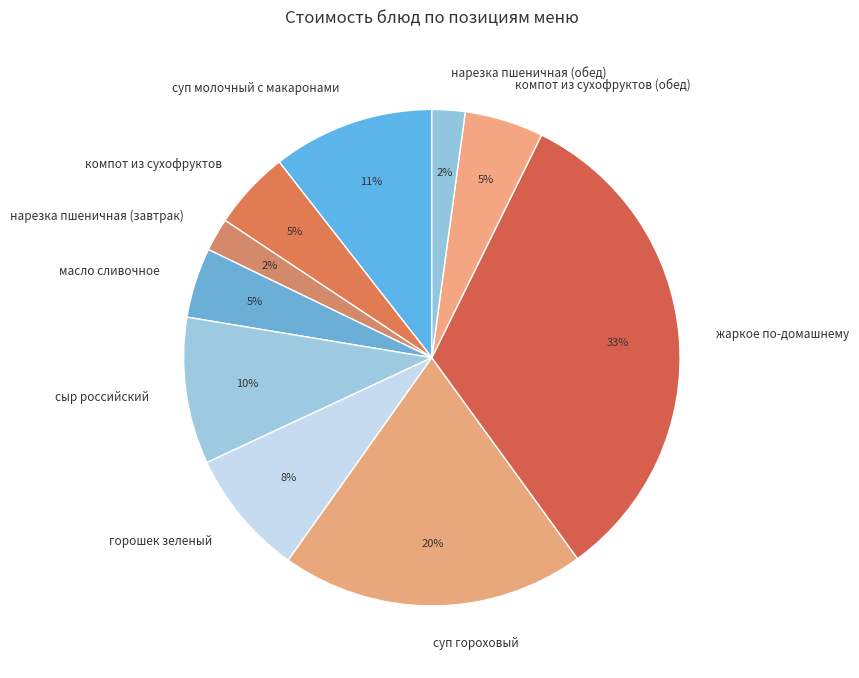

Is it true that суп гороховый is 13% of the pie?

False